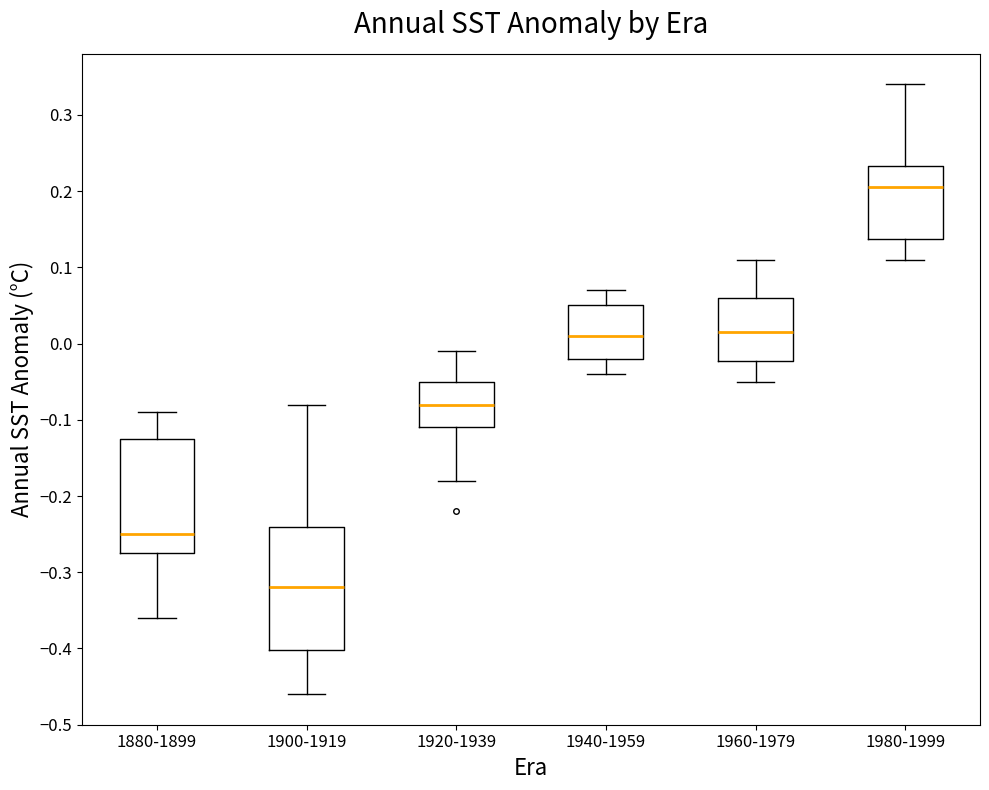

Reading left to right, transcribe this box plot: for each box, give where its median line is, the range the box spans, and where its two whiskers end, as read against the y-axis. The values are not printed on the chart, so give them approximately, as read against the axis.

1880-1899: median -0.25, box -0.27 to -0.12, whiskers -0.36 to -0.09
1900-1919: median -0.32, box -0.40 to -0.24, whiskers -0.46 to -0.08
1920-1939: median -0.08, box -0.11 to -0.05, whiskers -0.18 to -0.01
1940-1959: median 0.01, box -0.02 to 0.05, whiskers -0.04 to 0.07
1960-1979: median 0.02, box -0.02 to 0.06, whiskers -0.05 to 0.11
1980-1999: median 0.21, box 0.14 to 0.23, whiskers 0.11 to 0.34